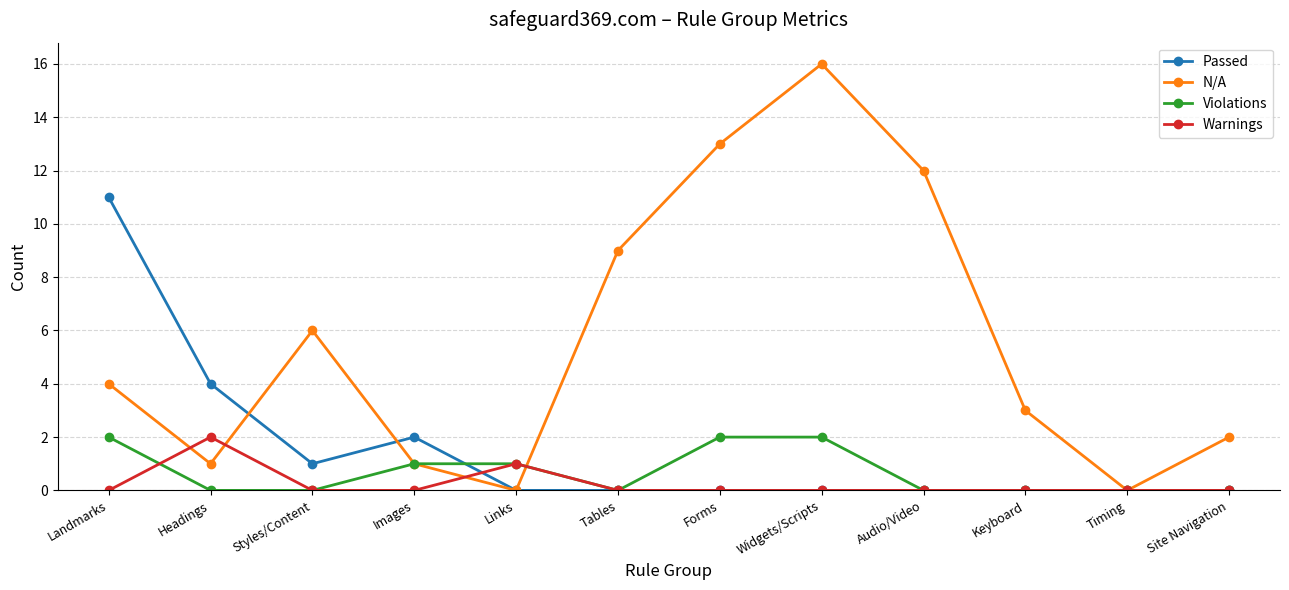

What is the difference between the second highest and second lowest values in the N/A series?

13